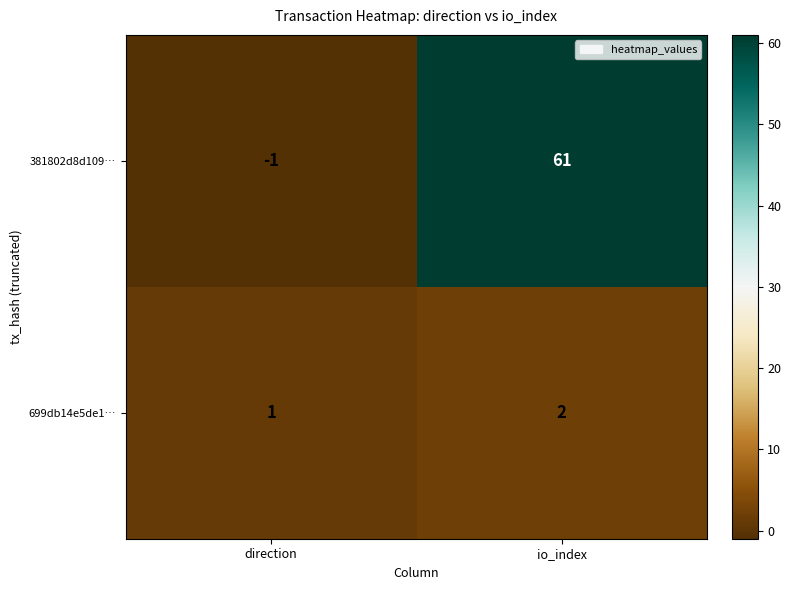

At how many categories does at least one series exceed 50?

1